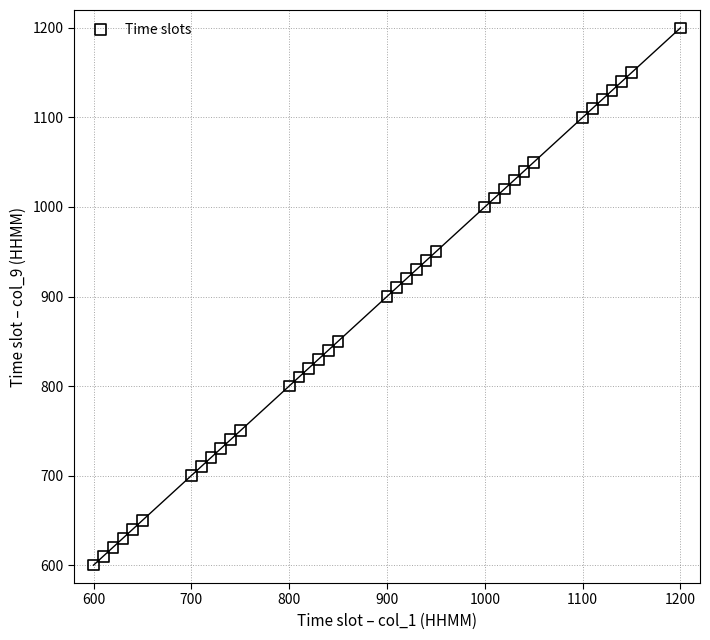

What is the range of X values (max minus min)?

600